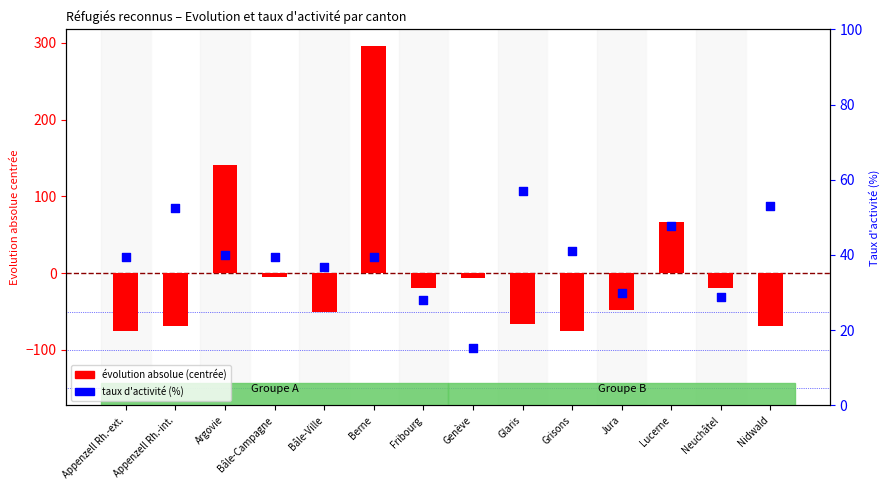

Which series has the largest total across all categories?

taux d'activité (%)